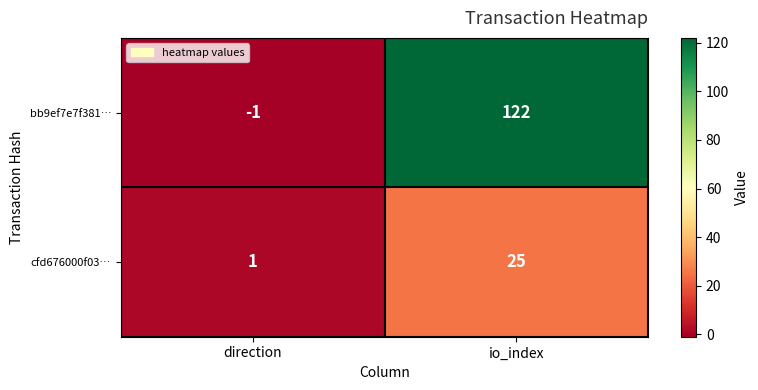

Is it true that cfd676000f03… equals 0 at direction?

False